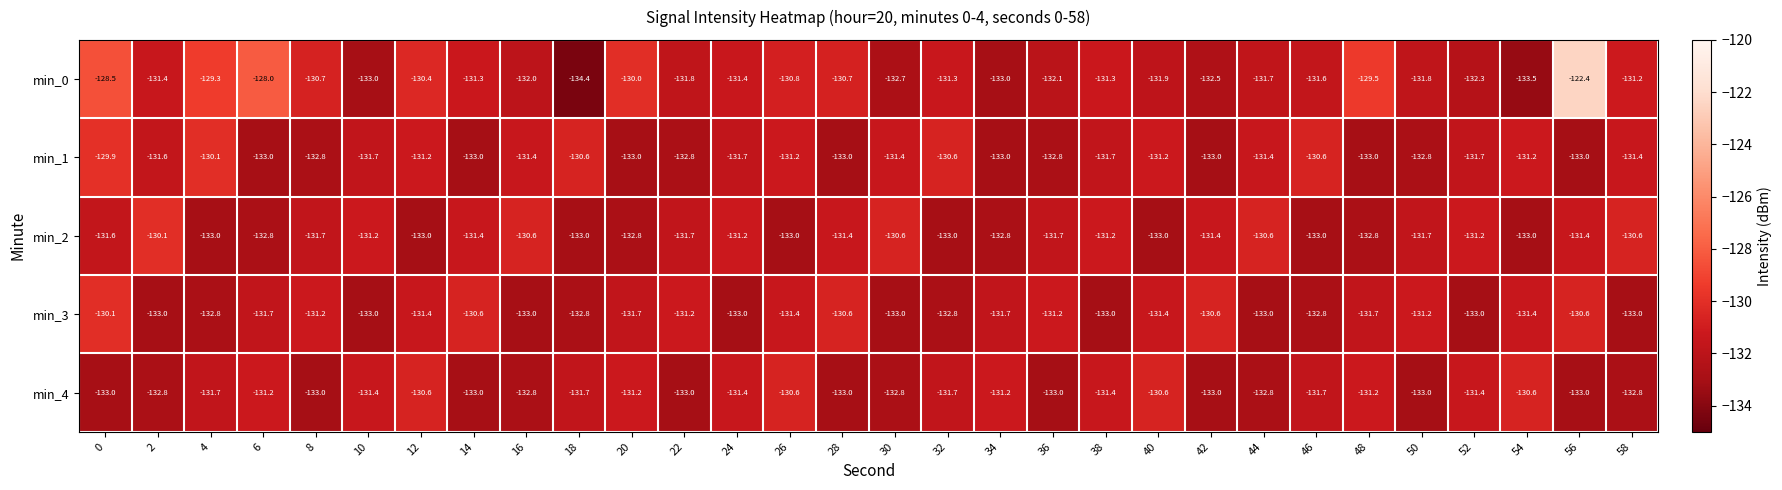

At which label is min_0 closest to -128?

6